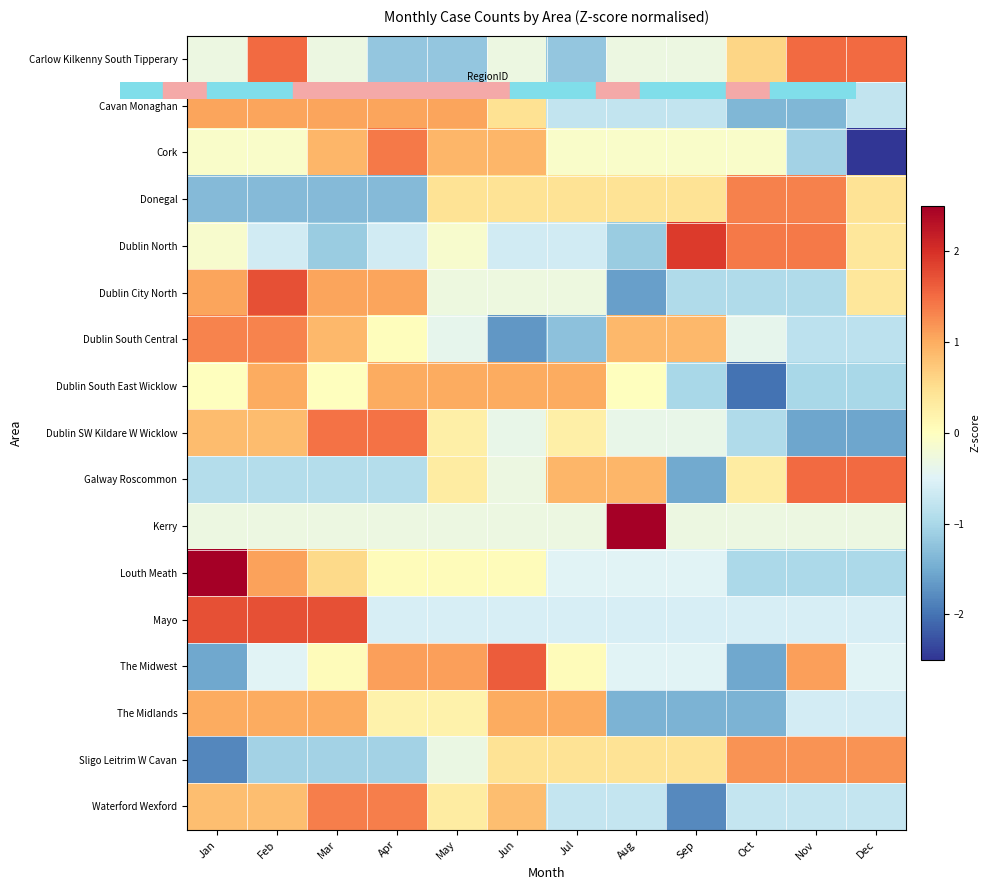

List the series in order of their peak value, highest first.

Kerry, Louth Meath, Dublin North, Mayo, Dublin City North, The Midwest, Galway Roscommon, Carlow Kilkenny South Tipperary, Dublin SW Kildare W Wicklow, Cork, Waterford Wexford, Donegal, Dublin South Central, Sligo Leitrim W Cavan, Cavan Monaghan, The Midlands, Dublin South East Wicklow